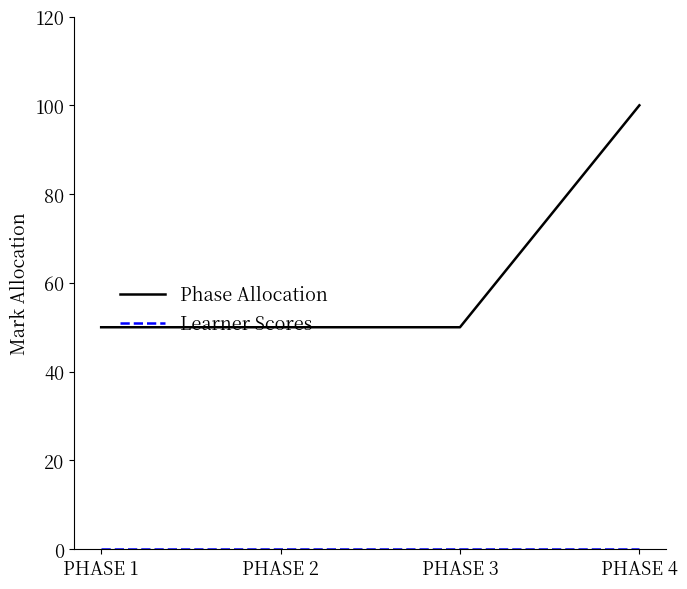

True or false: Phase Allocation has a value of 27 at PHASE 2.

False